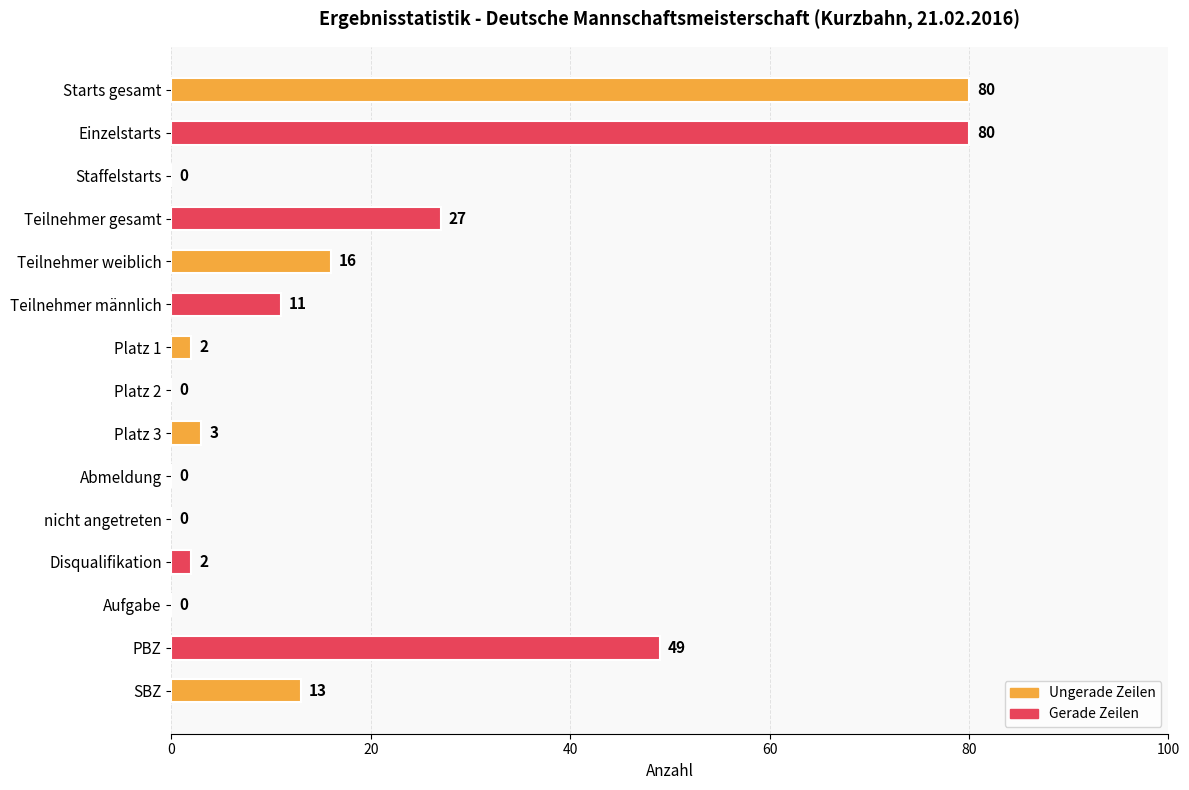

How many series are shown in this chart?

1